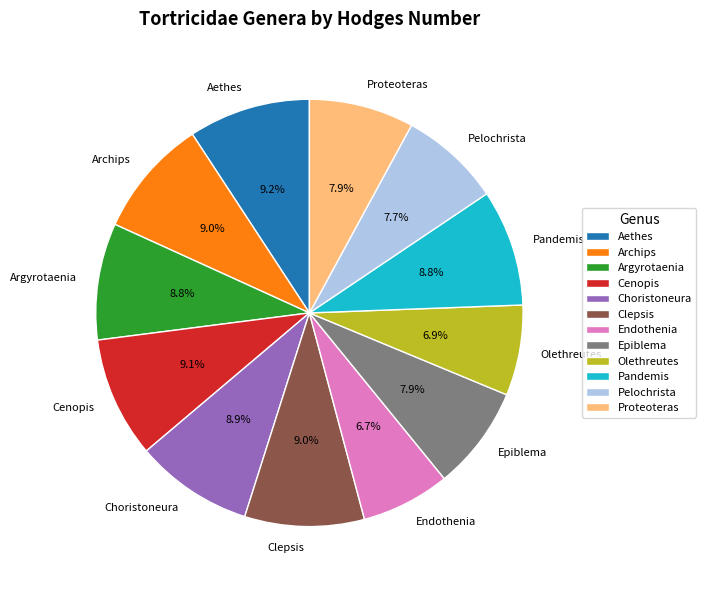

What is the ratio of the value at Olethreutes to the value at Epiblema?

0.9